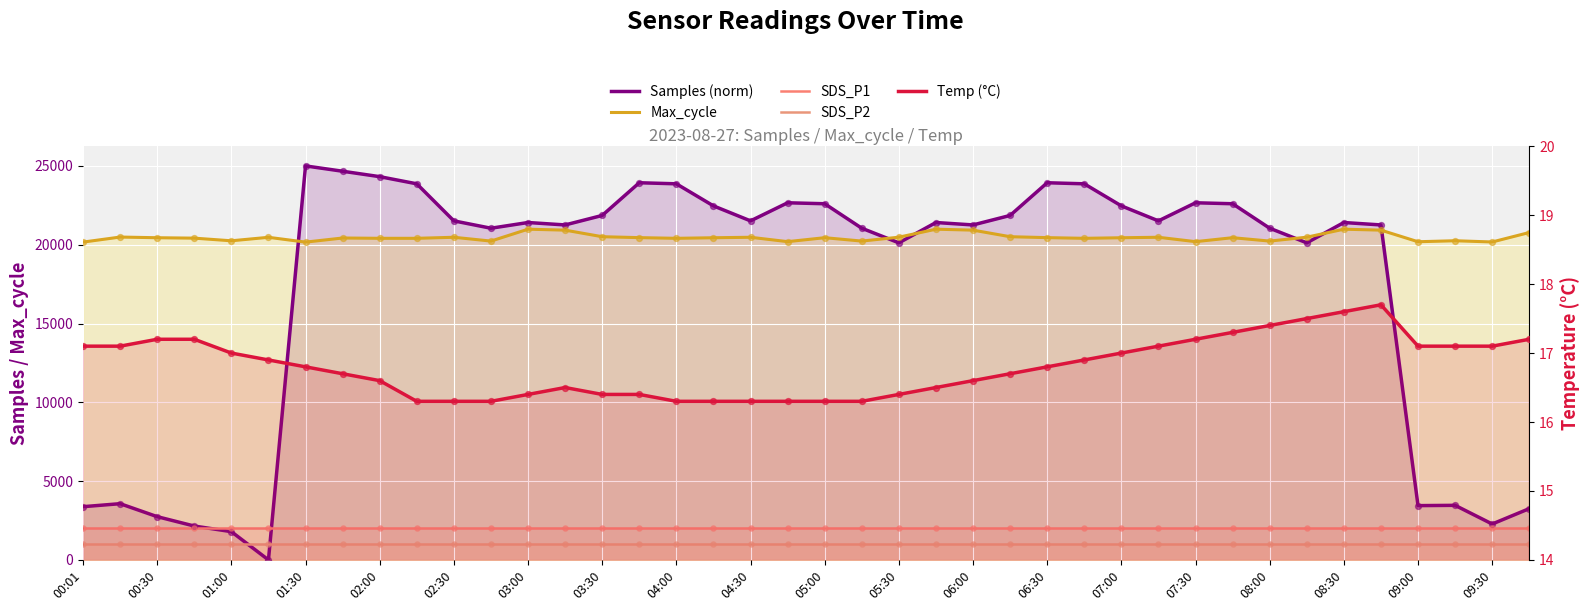

What is the total value across all series at 06:30?

47397.3